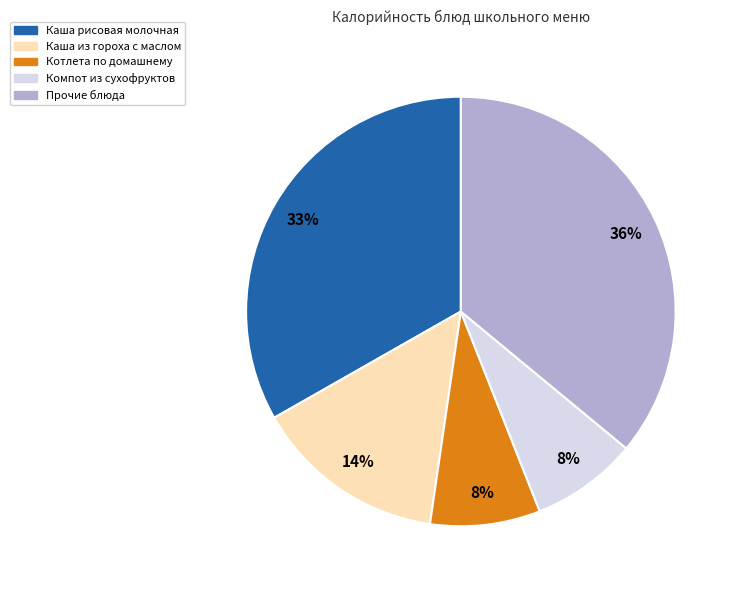

What percentage is the Компот из сухофруктов slice, to the nearest percent?

8%